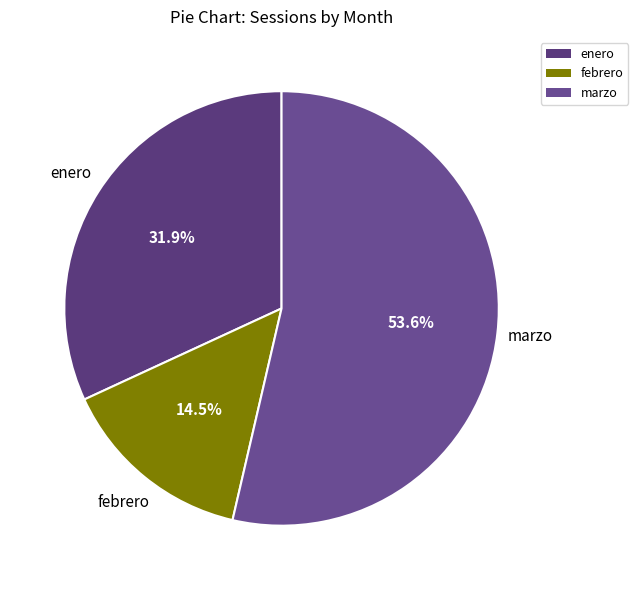

Which slice is the smallest?

febrero